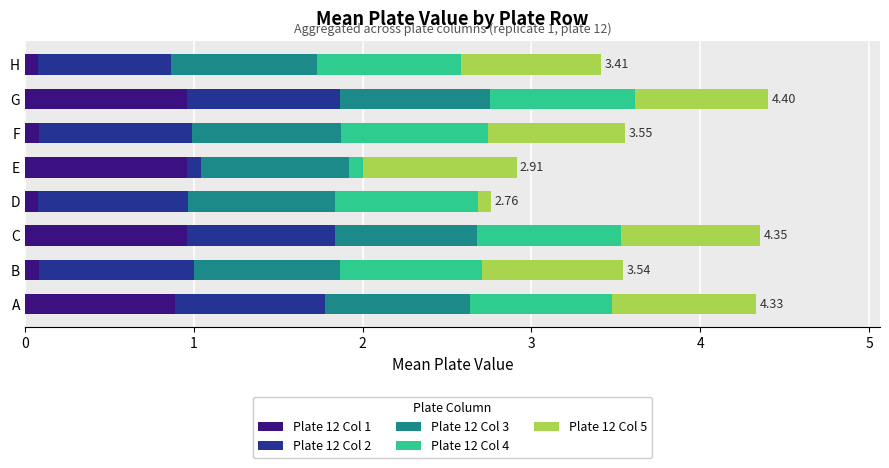

What is the sum of all Plate 12 Col 1 values?

4.1